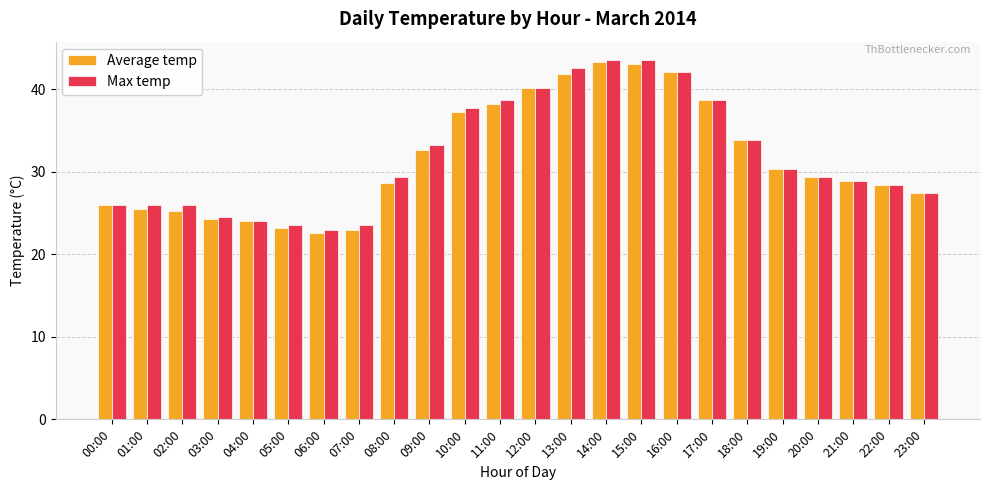

Which series changed the most between 03:00 and 21:00?

Average temp